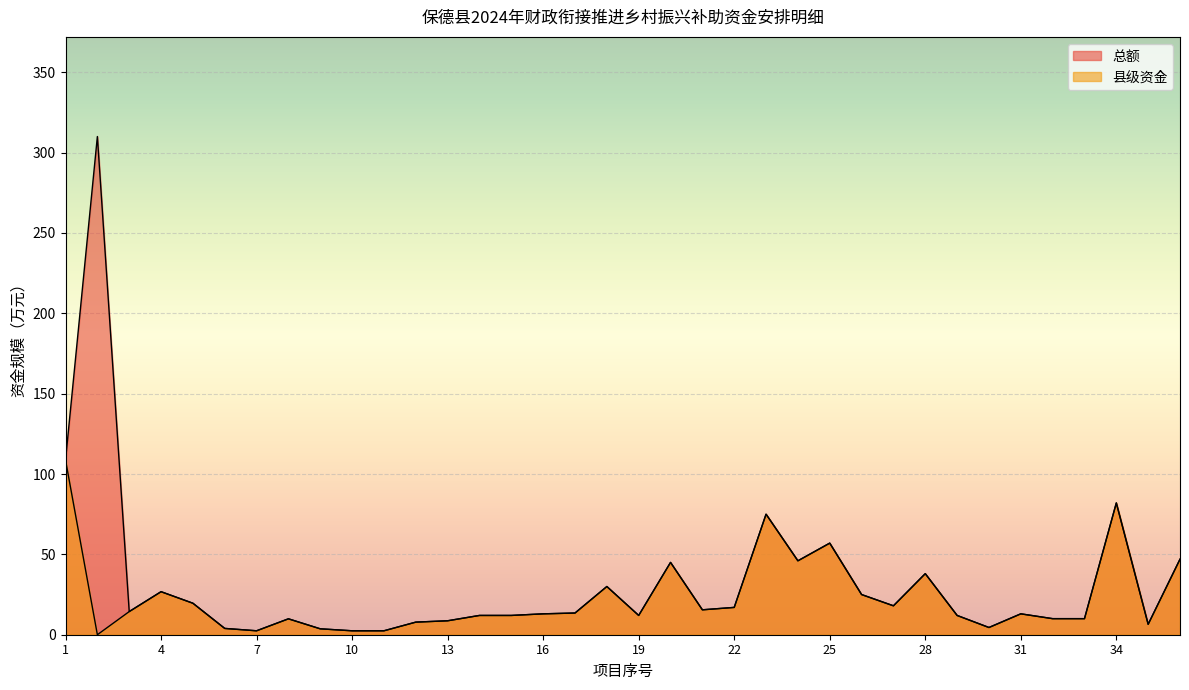

Does the chart display data point markers on the line(s)?

No